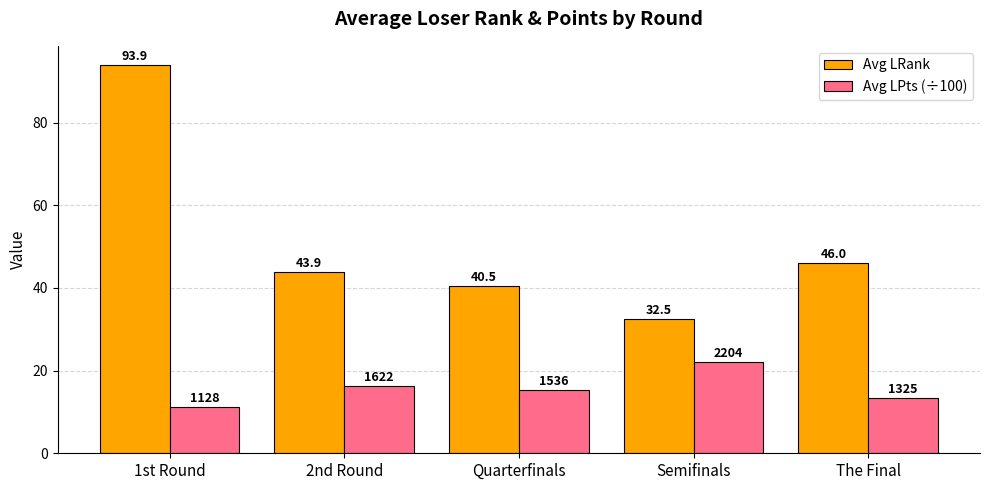

List the series in order of their peak value, highest first.

Avg LRank, Avg LPts (÷100)